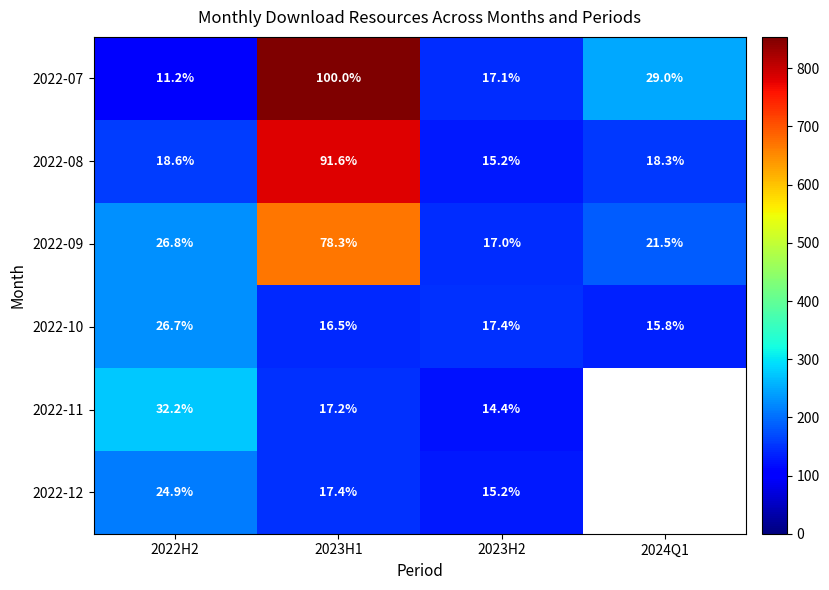

Rank the series at 2023H1 from highest to lowest value.

2022-07, 2022-08, 2022-09, 2022-12, 2022-11, 2022-10